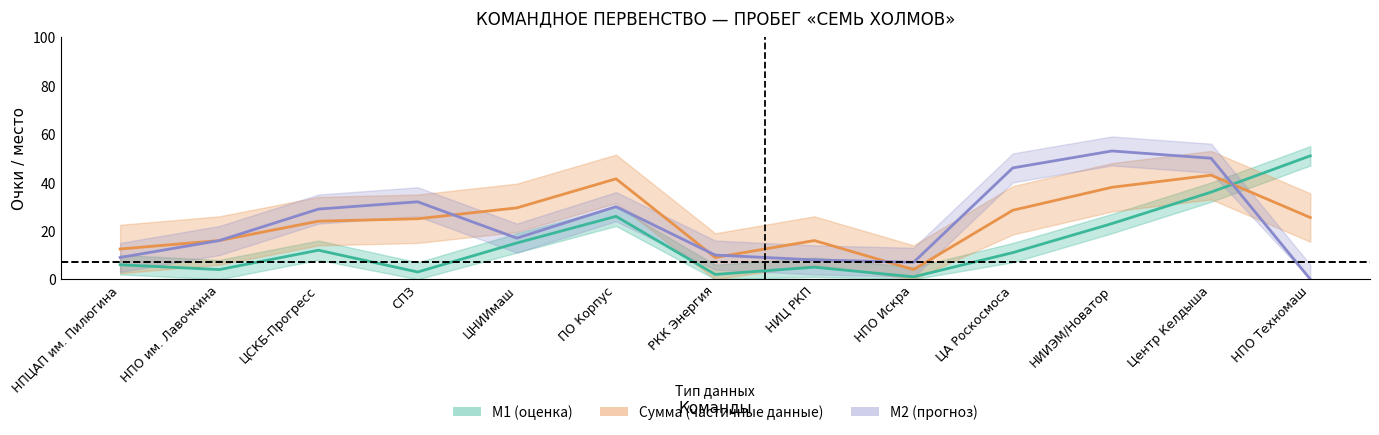

How many lines are shown in the chart?

3